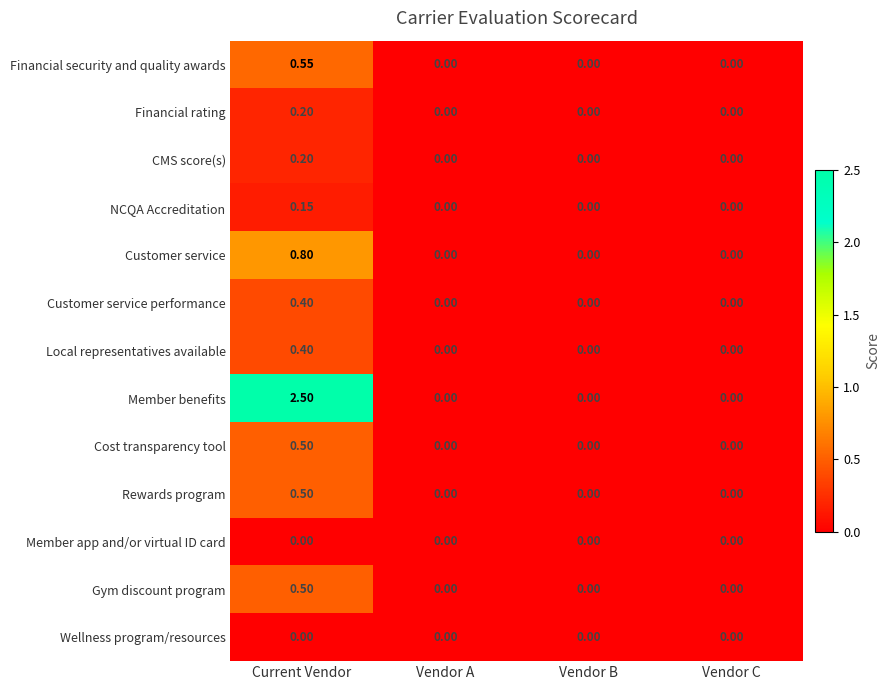

Which category has the highest value in the CMS score(s) series?

Current Vendor